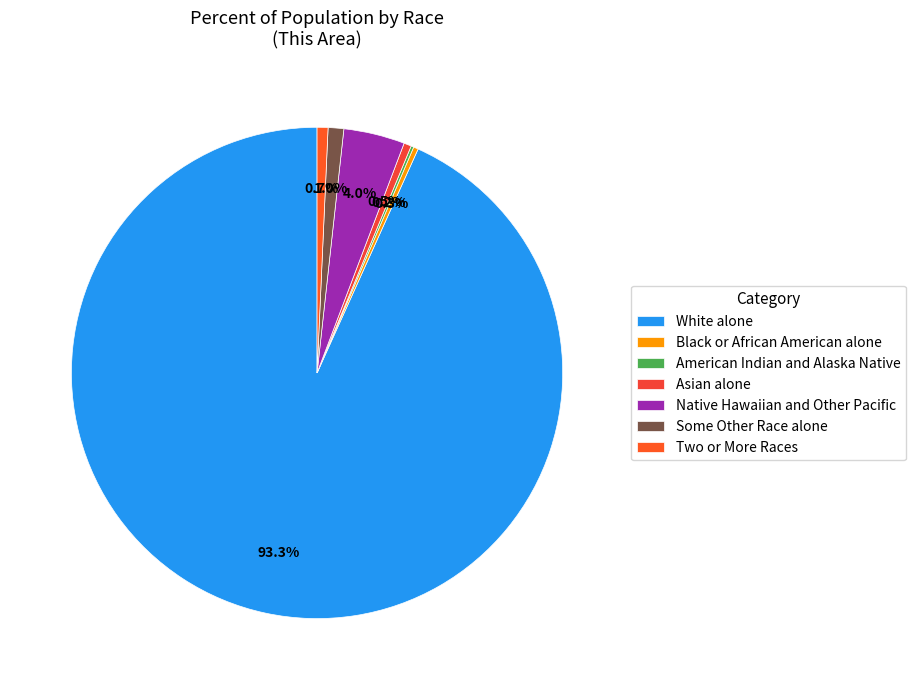

Is White alone the majority of the pie?

Yes